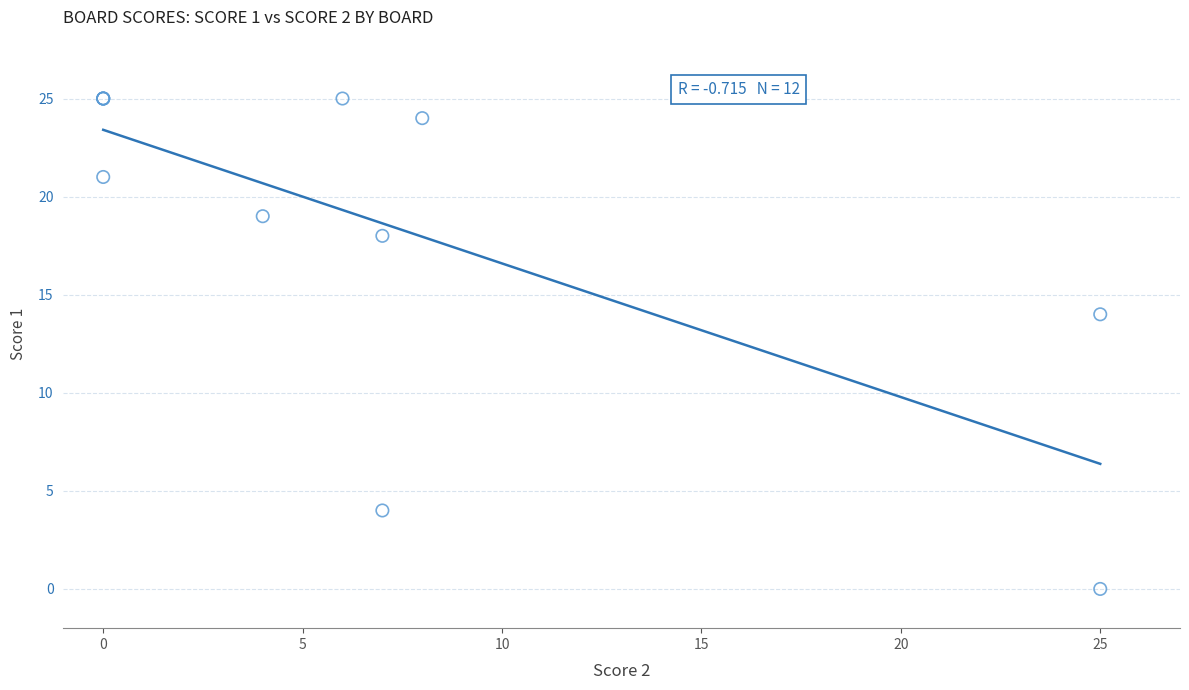

What Y value in the scatter plot is closest to 12?

14